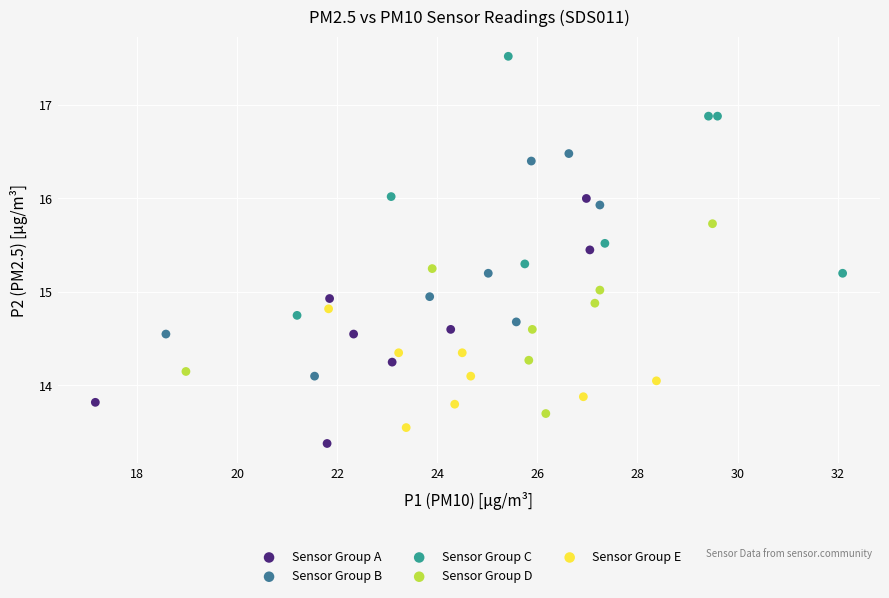

Which series contains the highest Y value?

Sensor Group C